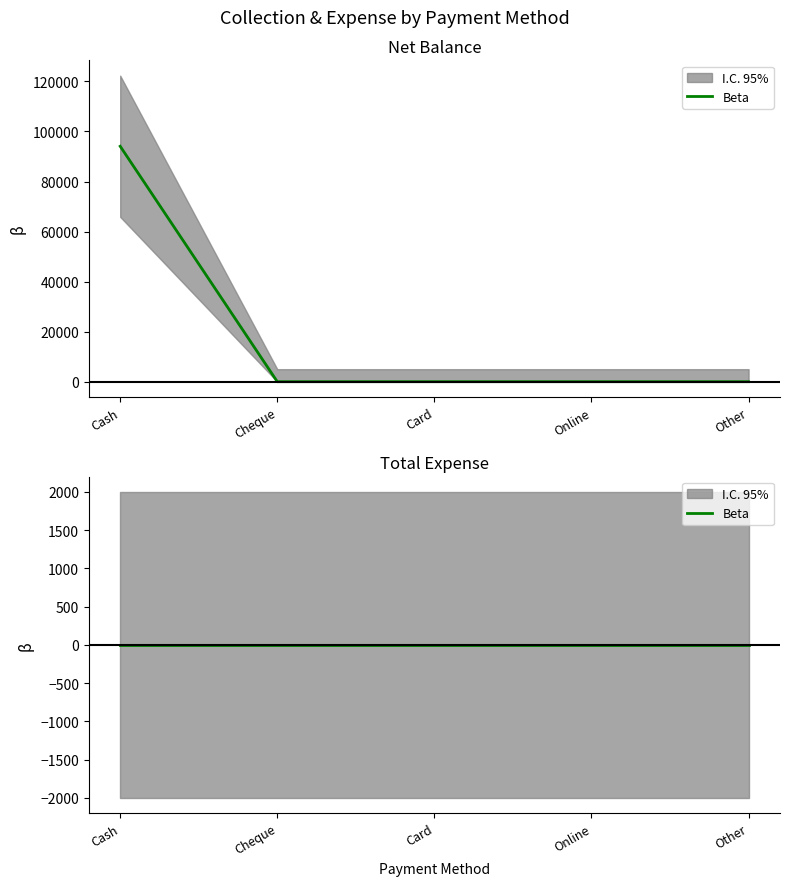

What is the label of the 3rd point from the right?

Card